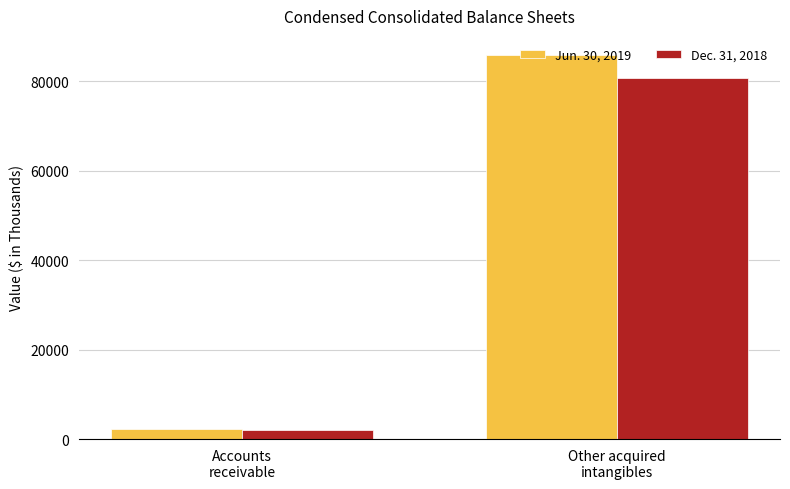

Which series has the largest total across all categories?

Jun. 30, 2019